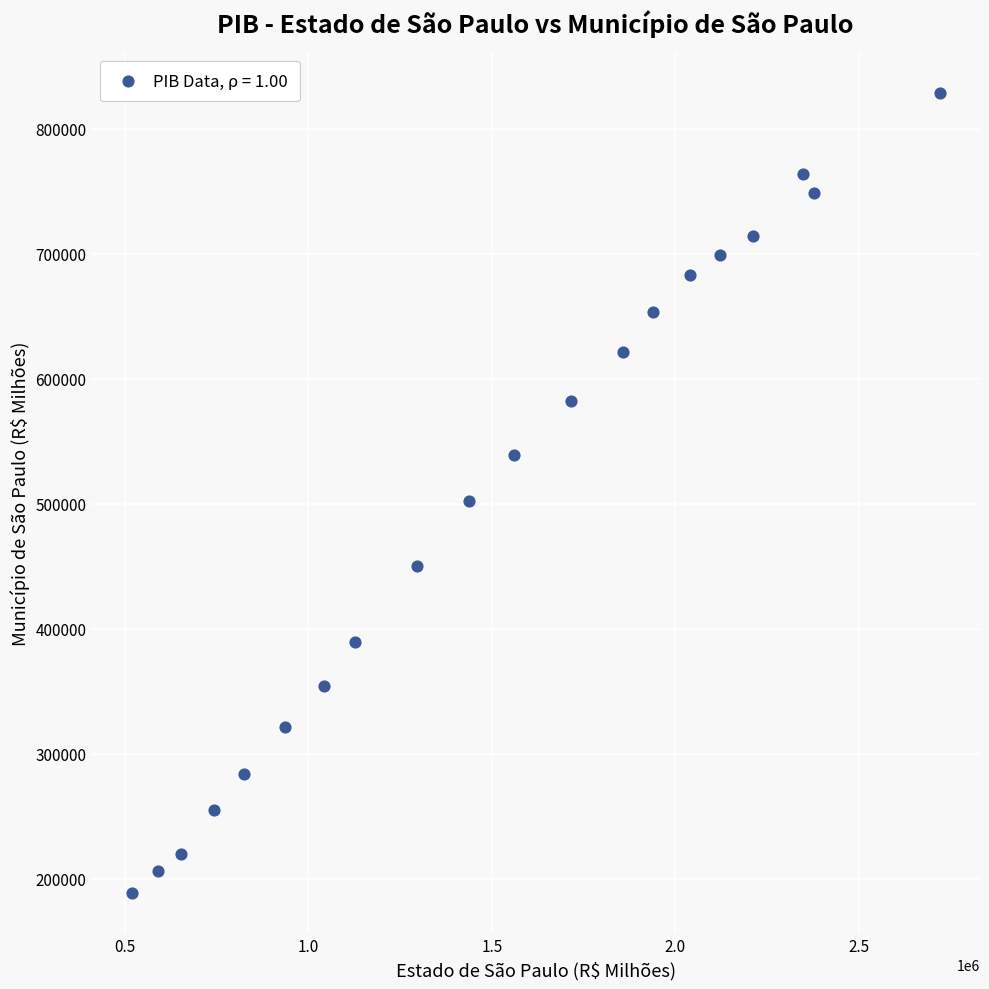

What is the range of X values (max minus min)?

2200872.4